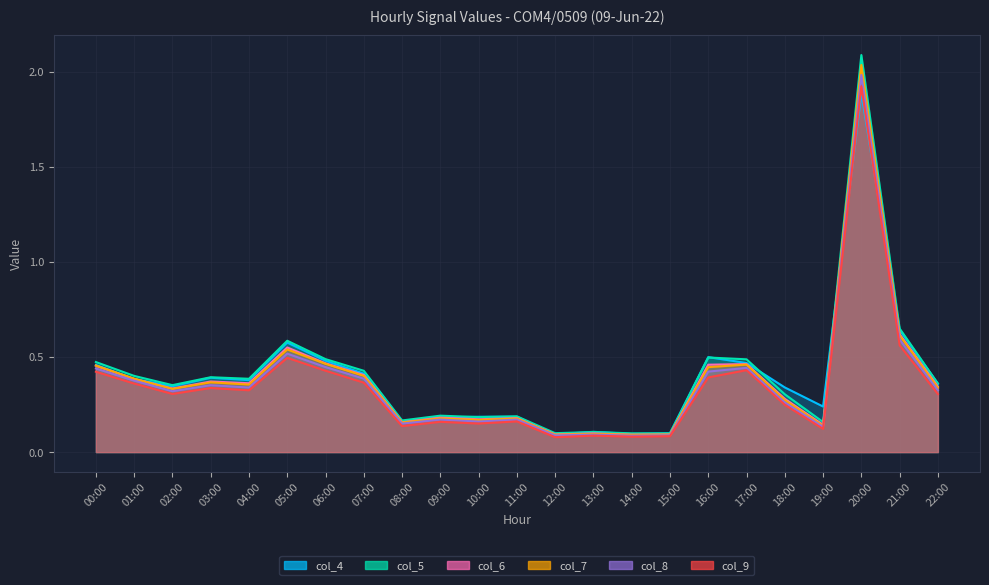

What is the label of the 13th point from the right?

10:00